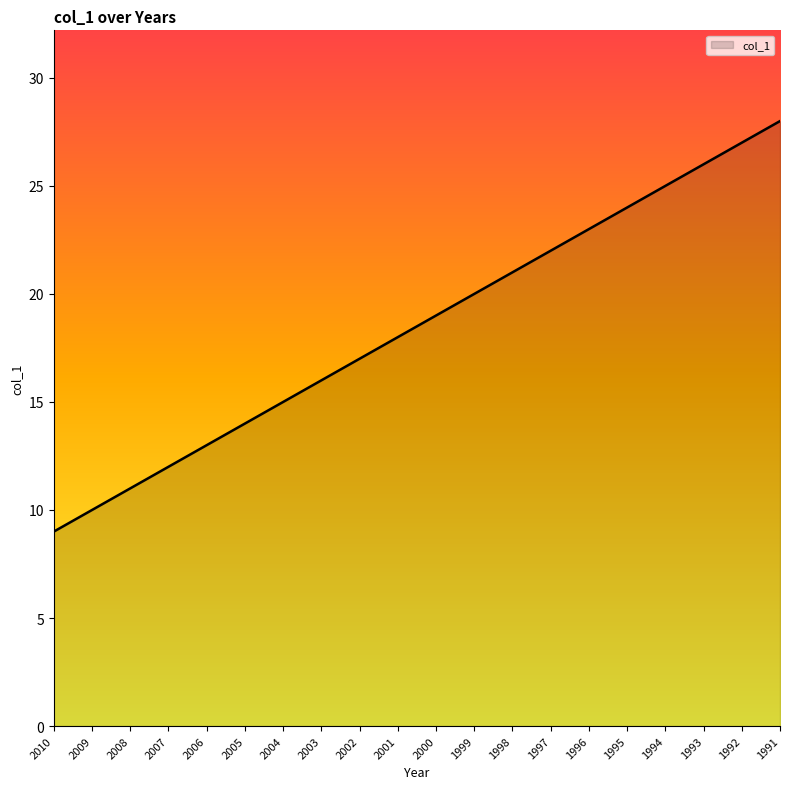

What value does the data have at 2002?

17